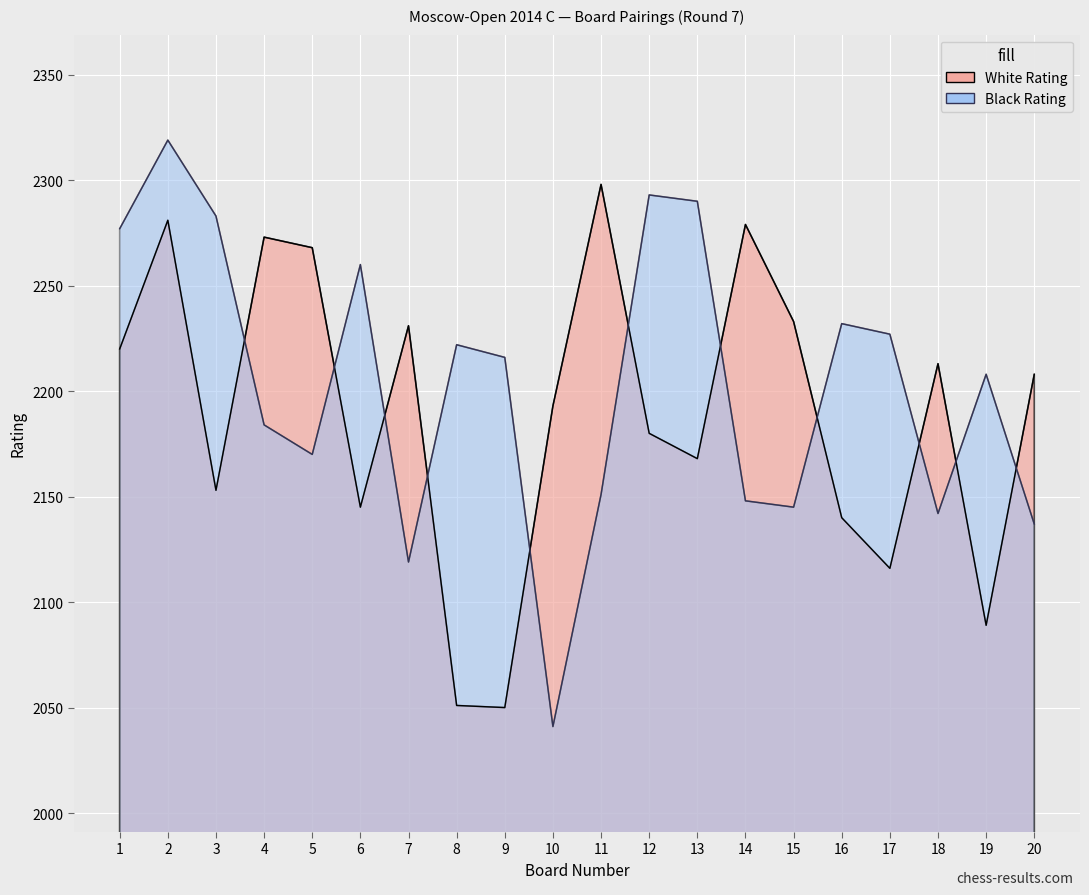

Rank the series at 13 from highest to lowest value.

Black Rating, White Rating